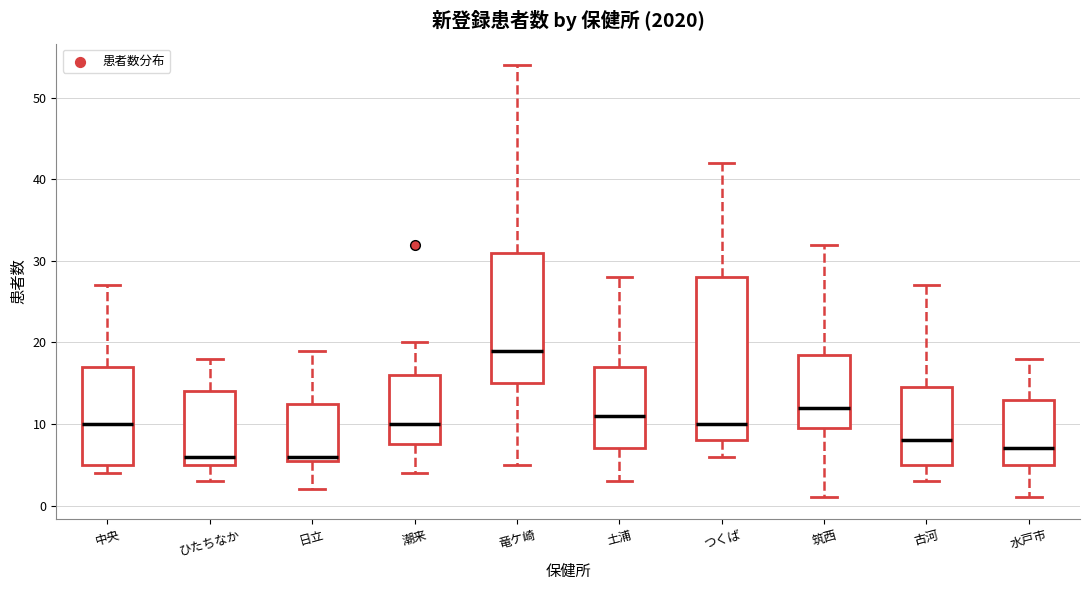

Reading left to right, transcribe this box plot: for each box, give where its median line is, the range the box spans, and where its two whiskers end, as read against the y-axis. The values are not printed on the chart, so give them approximately, as read against the axis.

中央: median 10, box 5 to 17, whiskers 4 to 27
ひたちなか: median 6, box 5 to 14, whiskers 3 to 18
日立: median 6 (just above the box's lower edge), box 6 to 13, whiskers 2 to 19
潮来: median 10, box 8 to 16, whiskers 4 to 20
竜ケ崎: median 19, box 15 to 31, whiskers 5 to 54
土浦: median 11, box 7 to 17, whiskers 3 to 28
つくば: median 10, box 8 to 28, whiskers 6 to 42
筑西: median 12, box 10 to 19, whiskers 1 to 32
古河: median 8, box 5 to 15, whiskers 3 to 27
水戸市: median 7, box 5 to 13, whiskers 1 to 18